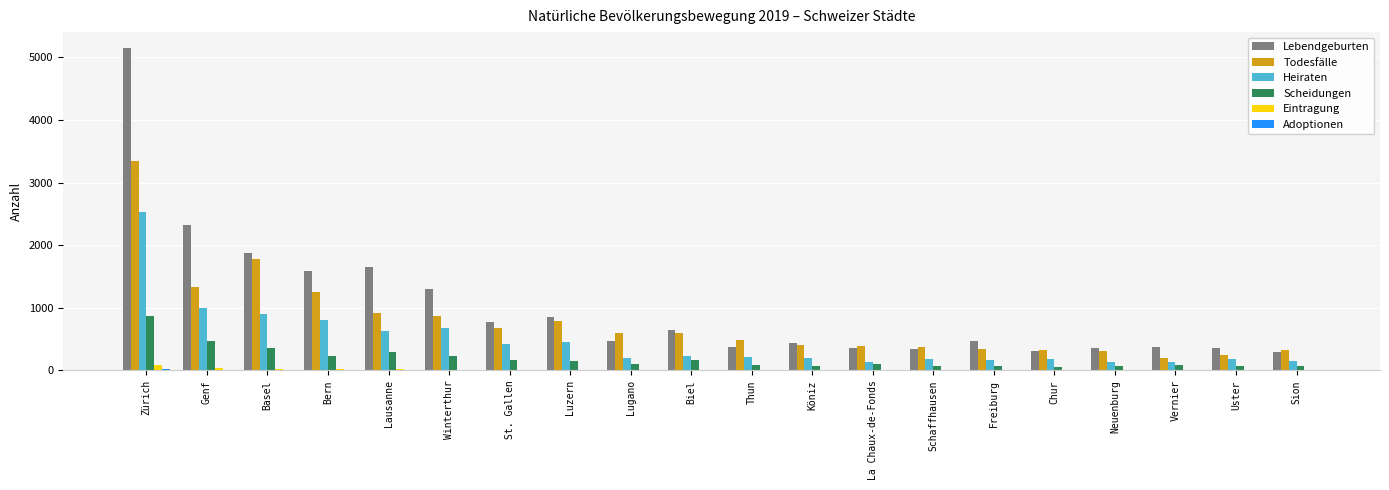

What is the sum of all Scheidungen values?

3796